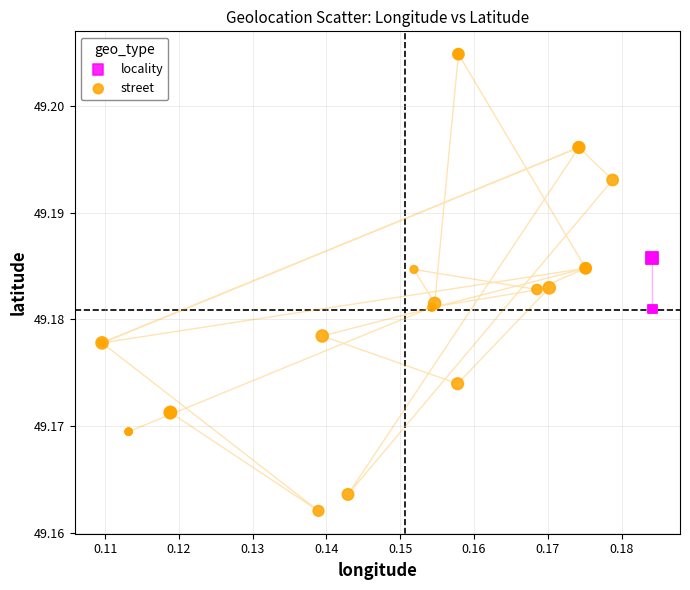

Which series has the largest Y range (max minus min)?

street